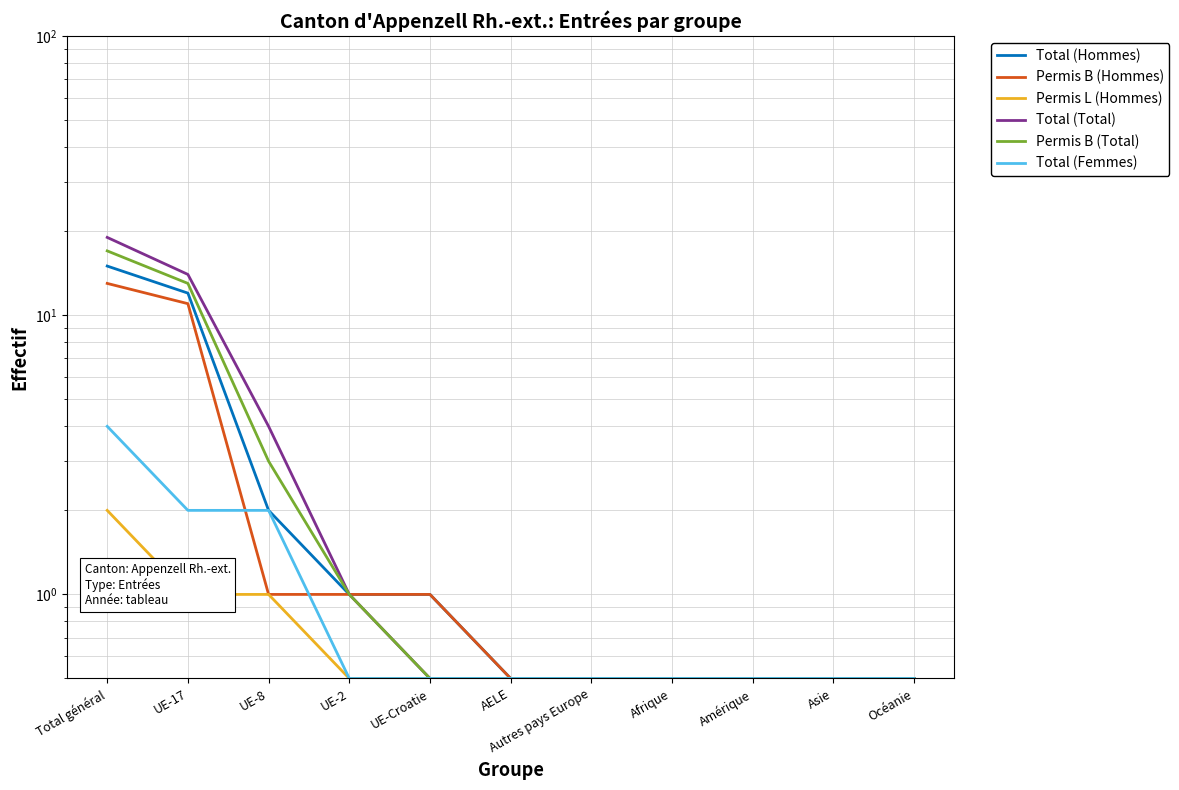

What are all the series names shown in the legend?

Total (Hommes), Permis B (Hommes), Permis L (Hommes), Total (Total), Permis B (Total), Total (Femmes)